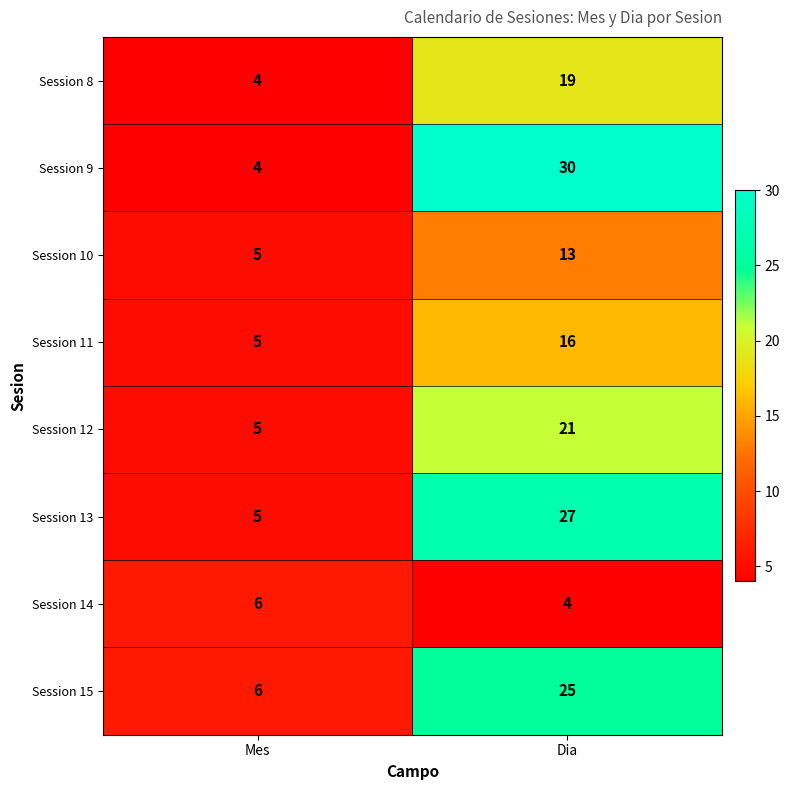

At Dia, list the series in order from largest to smallest.

Session 9, Session 13, Session 15, Session 12, Session 8, Session 11, Session 10, Session 14